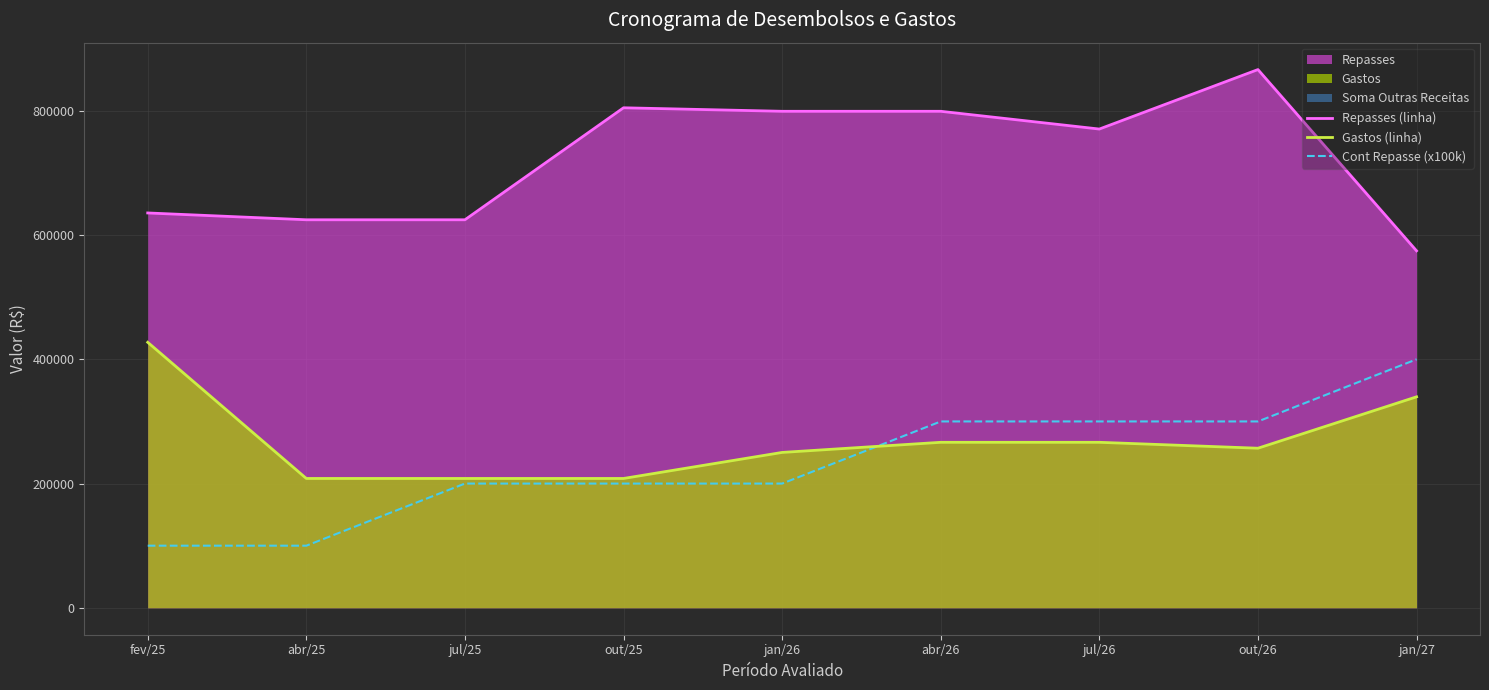

Between fev/25 and jan/26, which series saw the biggest shift?

Gastos (linha)